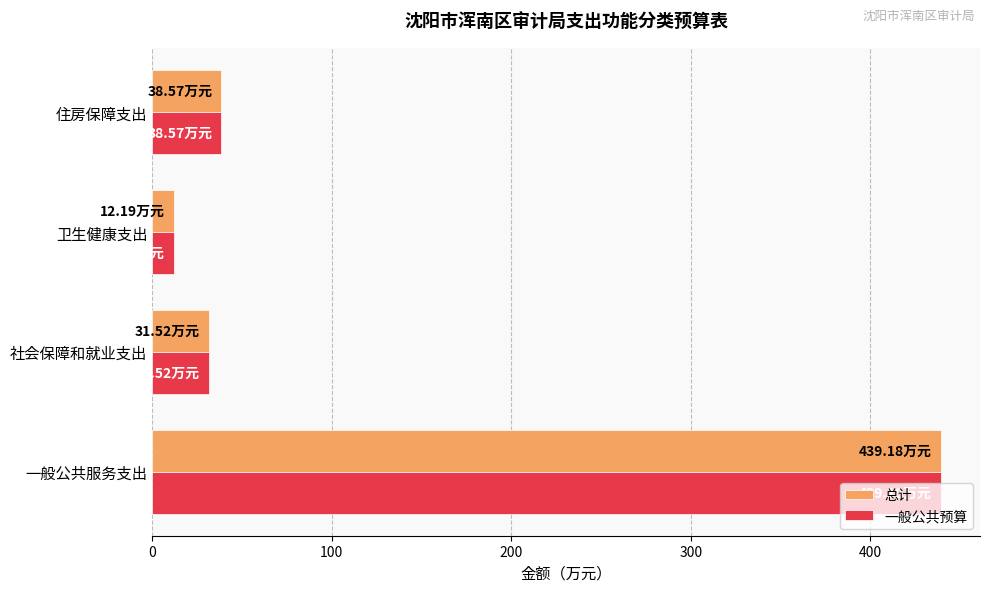

What are all the series names shown in the legend?

总计, 一般公共预算